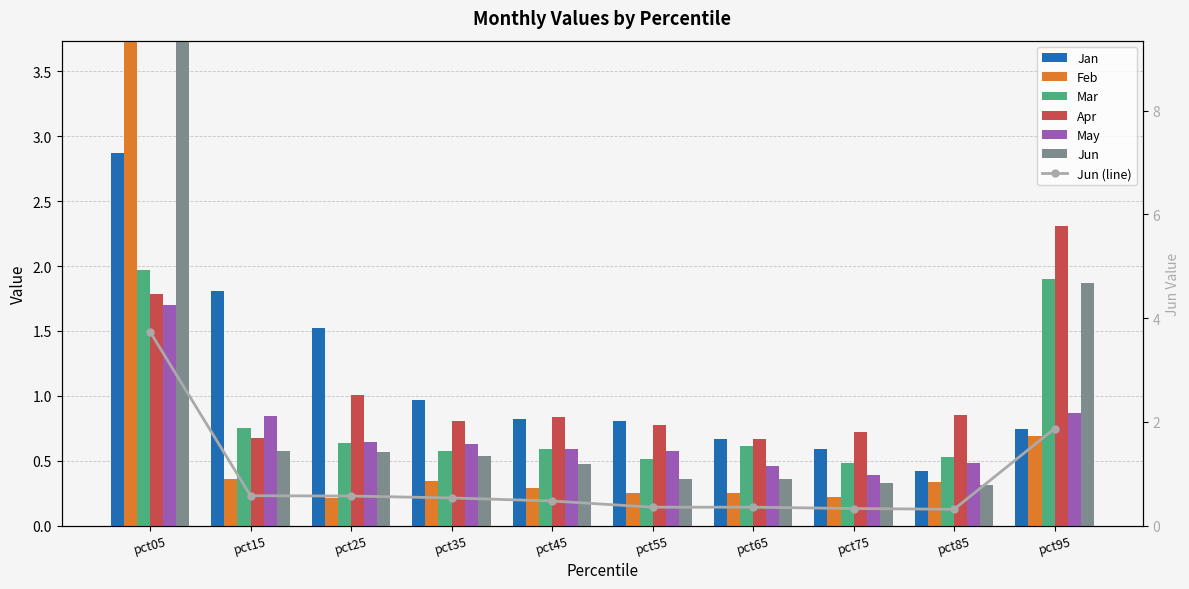

Reading left to right, transcribe all the data shown in this chart.

Jan: 2.9	1.8	1.5	1.0	0.8	0.8	0.7	0.6	0.4	0.7
Feb: 5.2	0.4	0.2	0.3	0.3	0.2	0.3	0.2	0.3	0.7
Mar: 2.0	0.8	0.6	0.6	0.6	0.5	0.6	0.5	0.5	1.9
Apr: 1.8	0.7	1.0	0.8	0.8	0.8	0.7	0.7	0.9	2.3
May: 1.7	0.8	0.6	0.6	0.6	0.6	0.5	0.4	0.5	0.9
Jun: 3.7	0.6	0.6	0.5	0.5	0.4	0.4	0.3	0.3	1.9